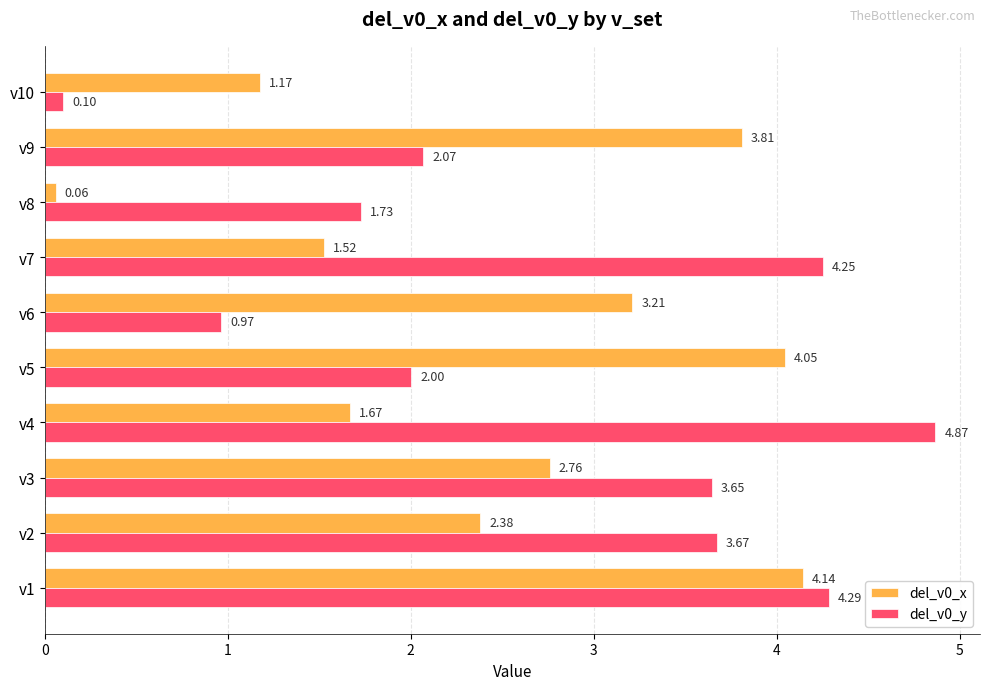

What is the sum of all del_v0_x values?

24.8